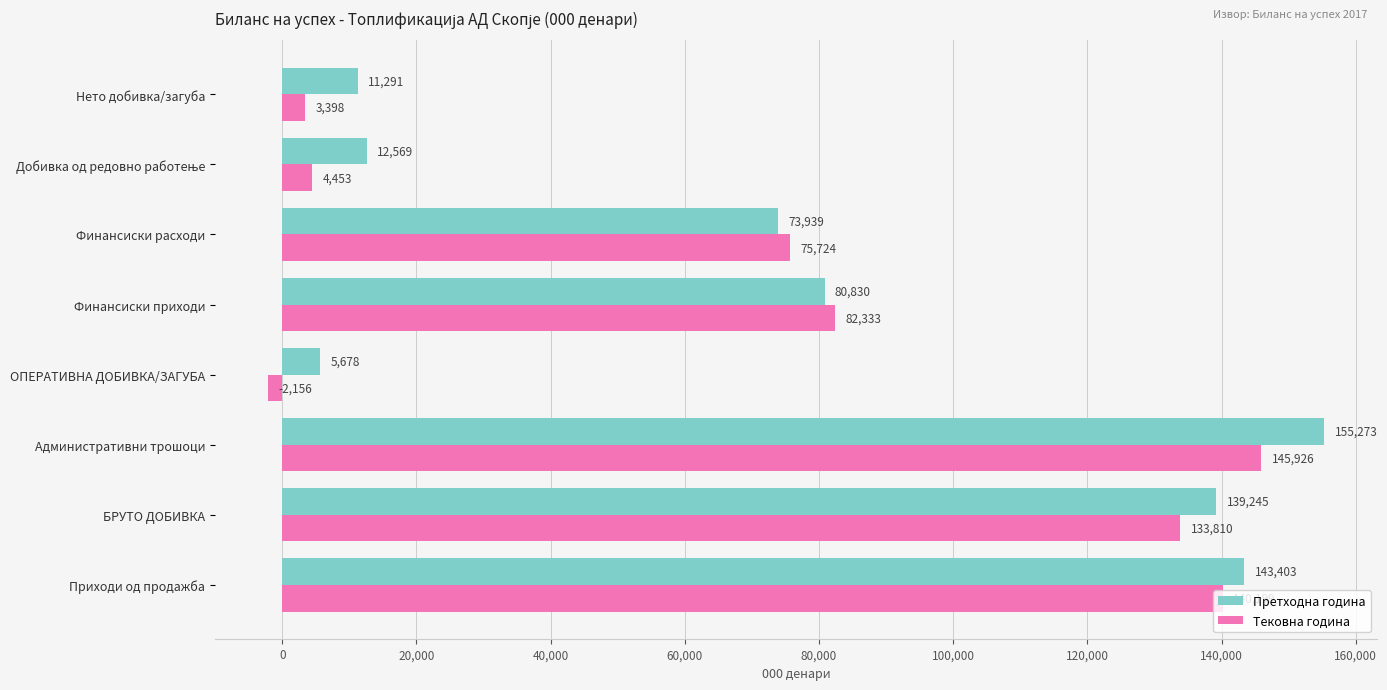

How many data points in Тековна година are less than 82333?

4